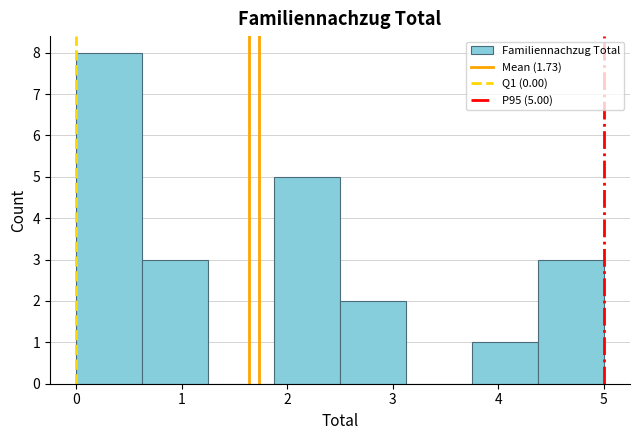

Which range on the x-axis has the tallest bar?

0.0 to 0.6